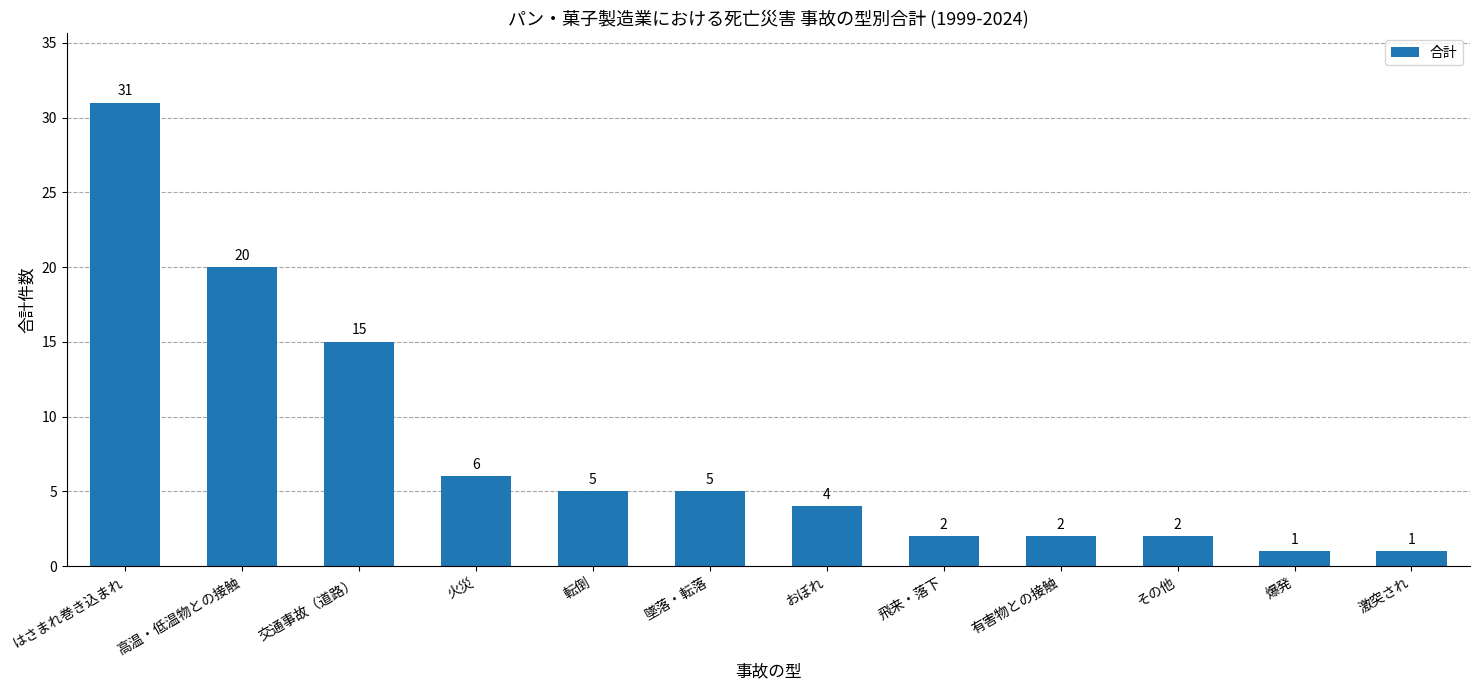

Which category has the highest value across all series?

はさまれ巻き込まれ